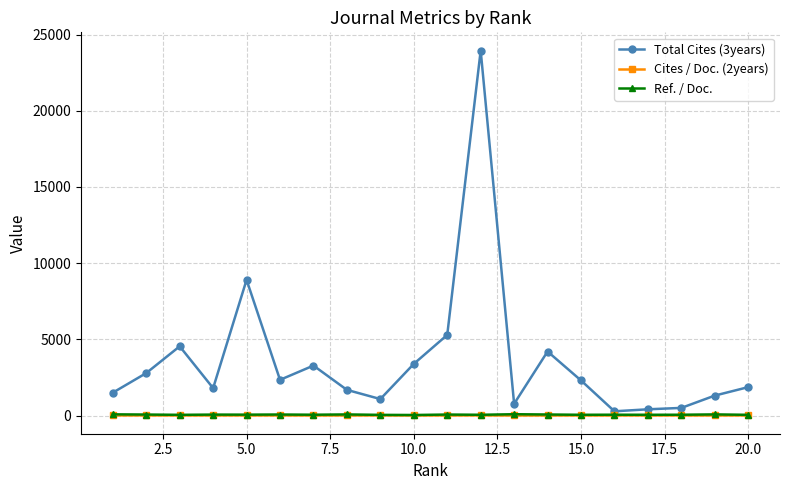

True or false: Ref. / Doc. has more than 2 interior local peaks.

True